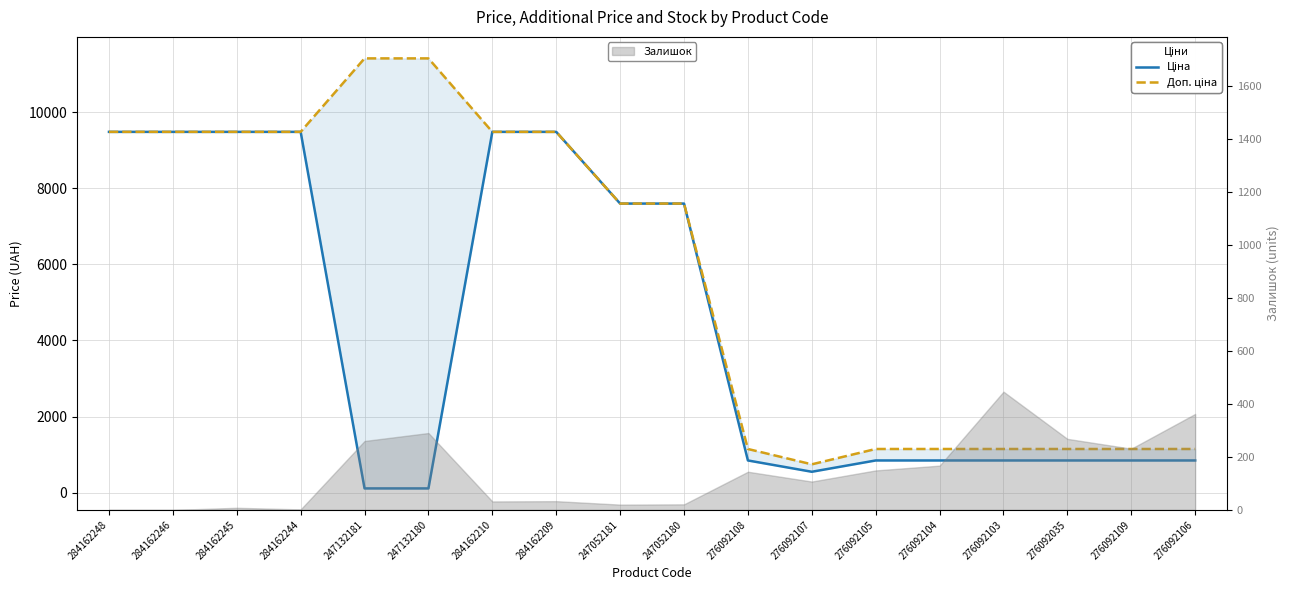

True or false: Доп. ціна has a value of 1961.1 at 276092104.

False